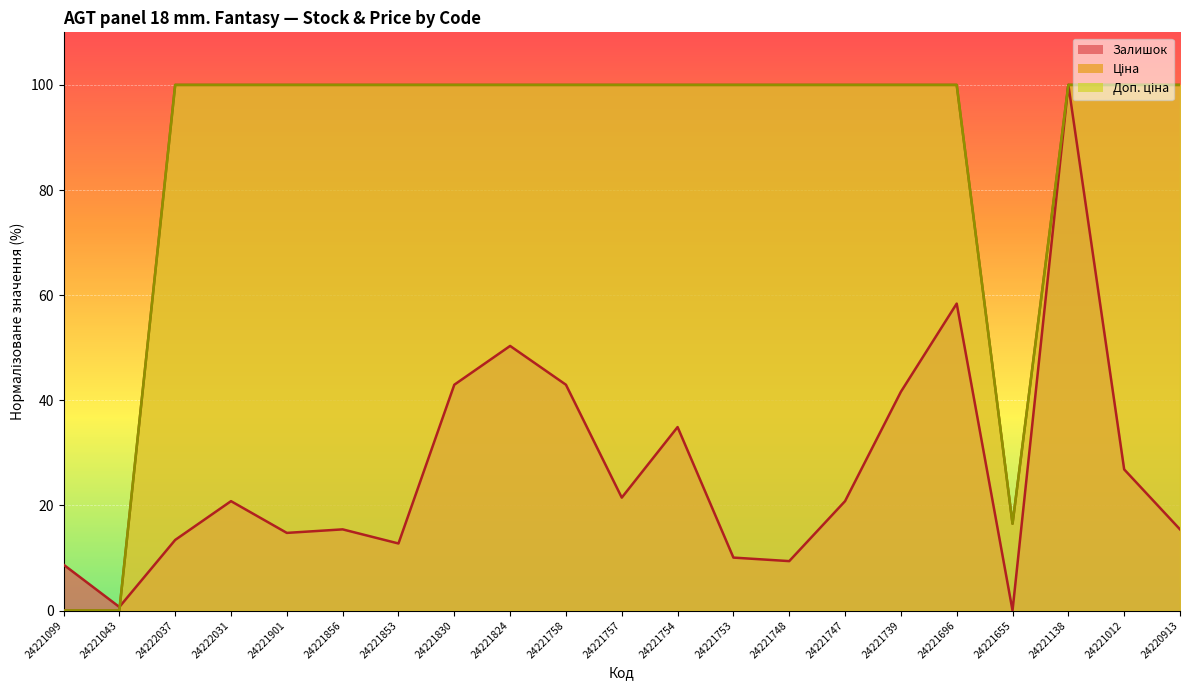

What is the label of the 20th point from the right?

24221043